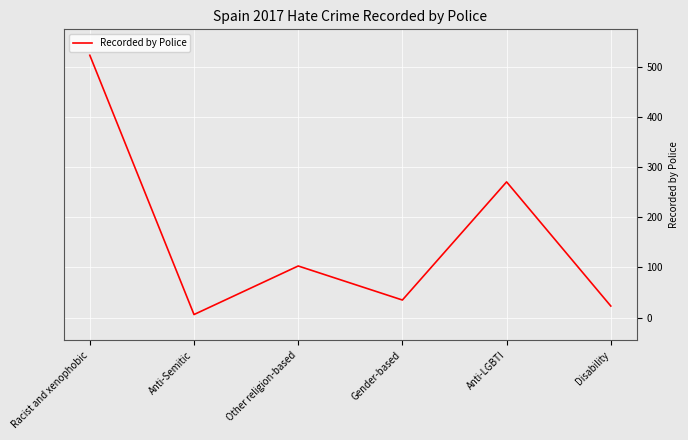

What position from the right is Racist and xenophobic?

6